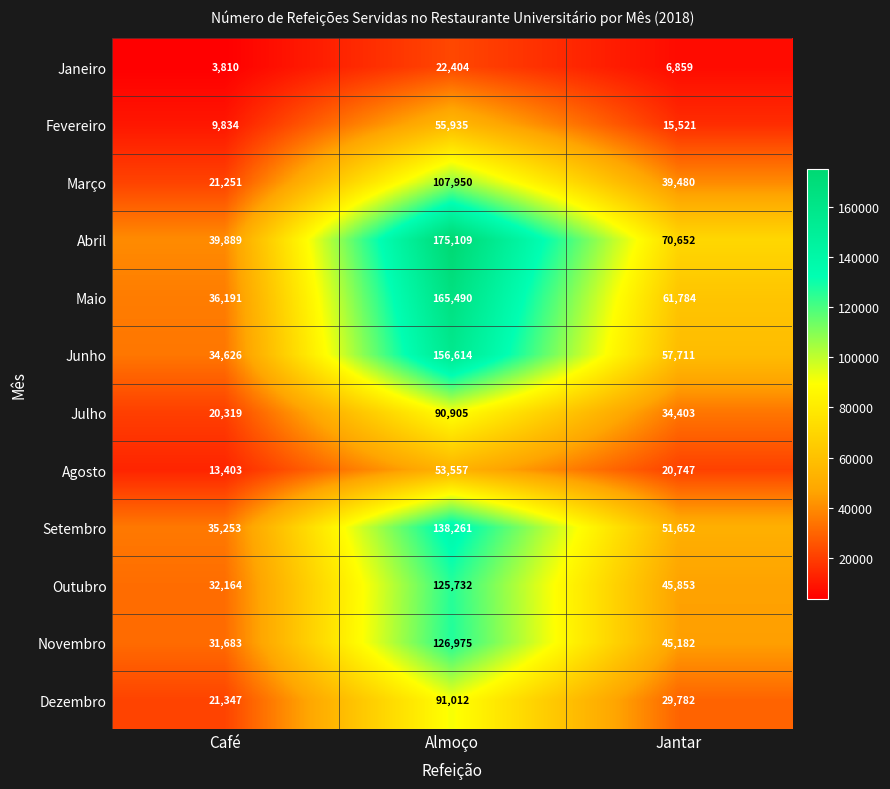

Which series changed the most between Almoço and Jantar?

Abril